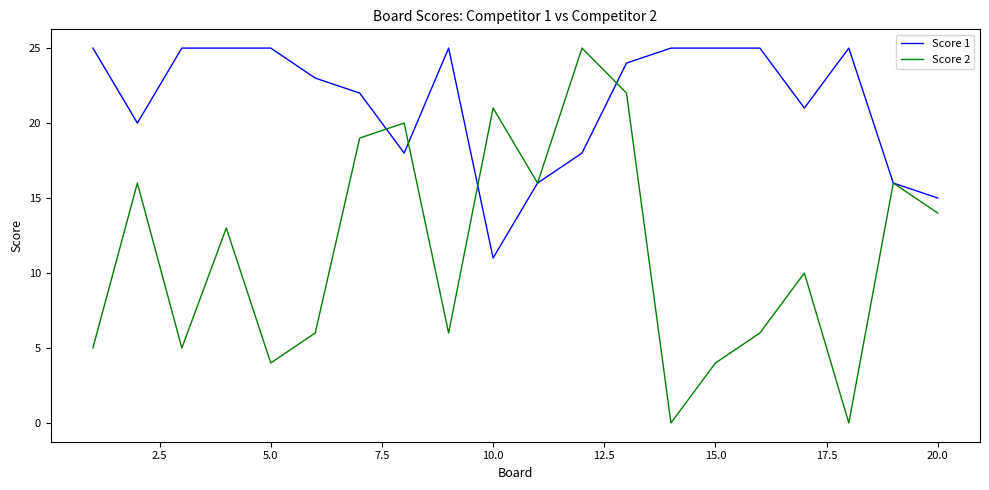

What is the maximum value shown in the chart?

25